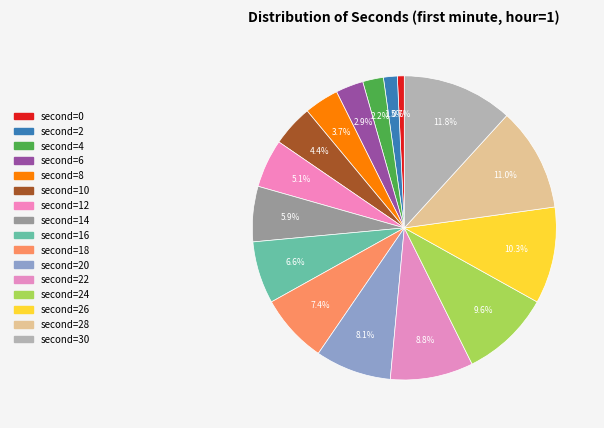

How many slices are in this pie chart?

16